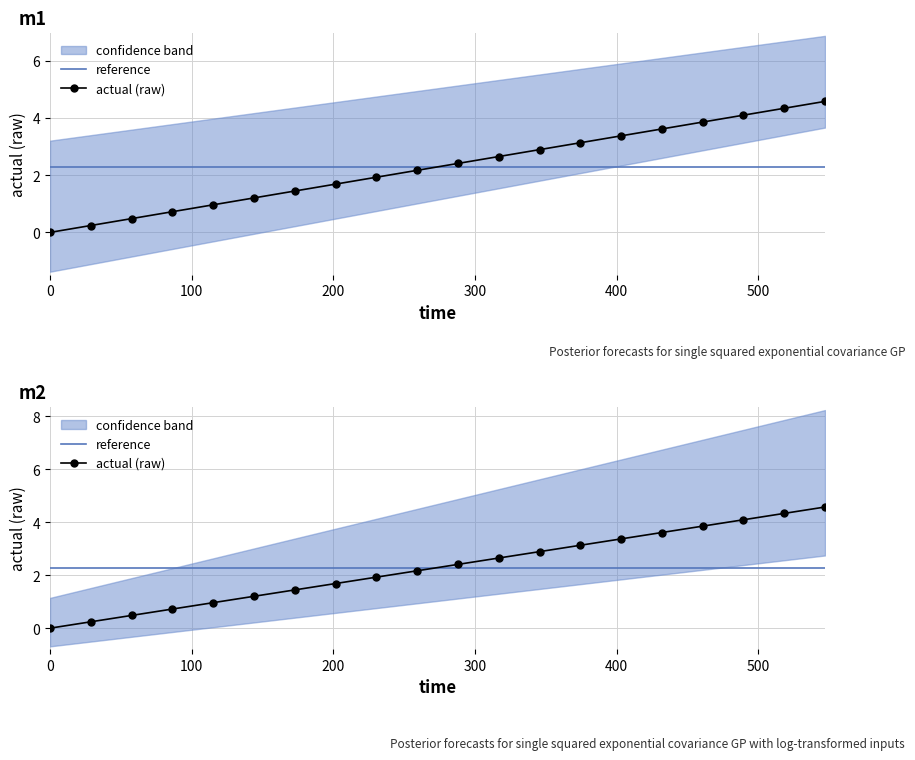

How many times do actual (raw) and reference cross each other?

1